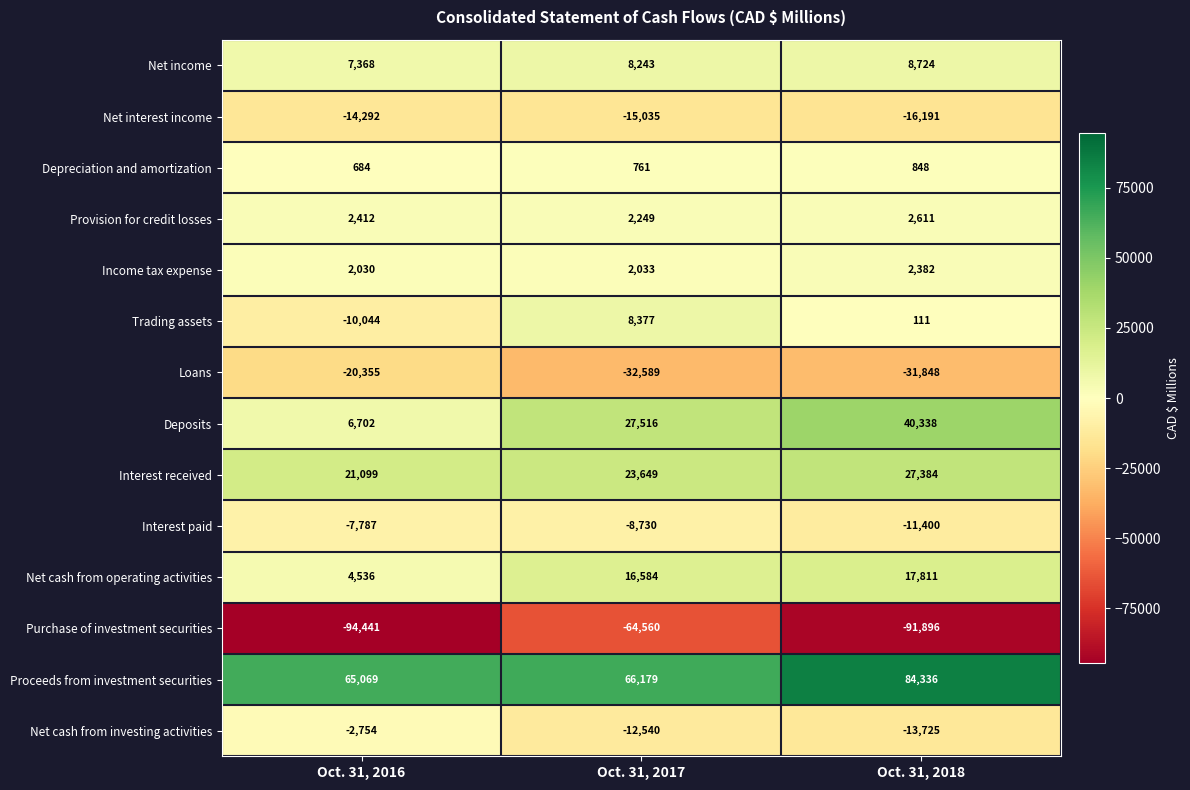

What is the total value across all series at Oct. 31, 2018?

19485